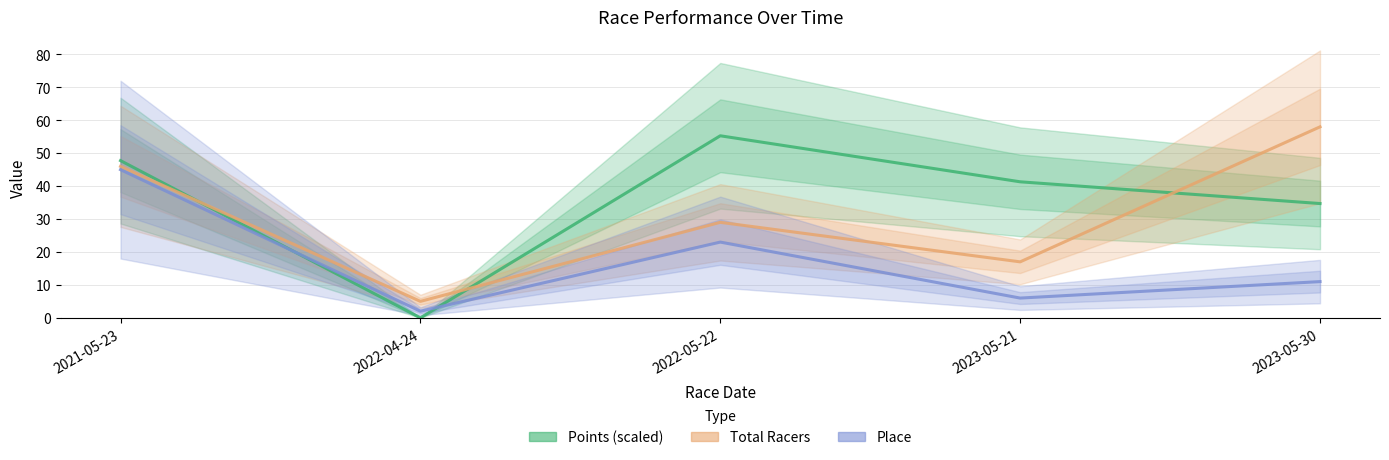

The Points (scaled) series shows 34.7 at 2023-05-30. True or false?

True